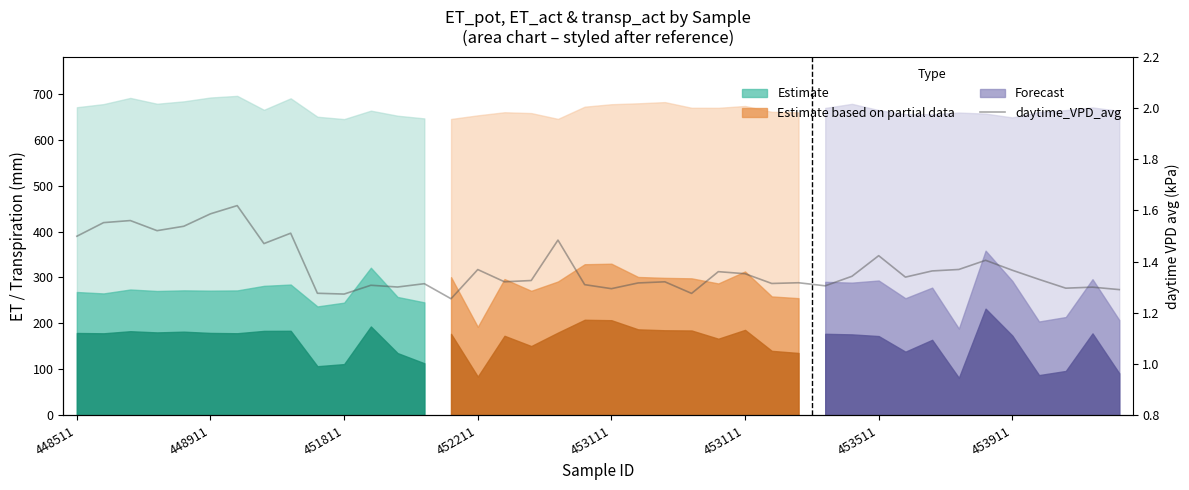

Is it true that the value at 33 is 1.4?

True